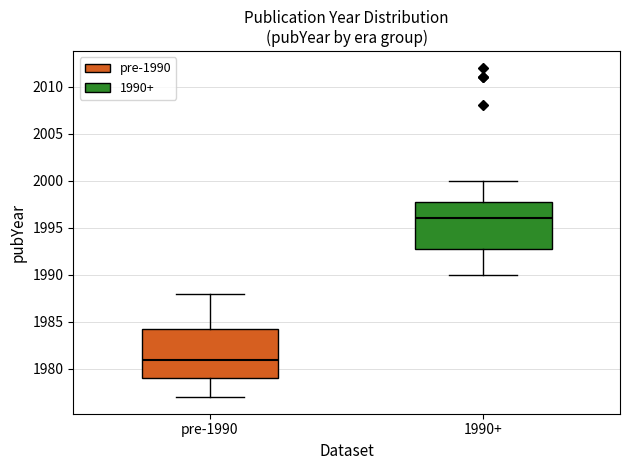

Reading left to right, transcribe this box plot: for each box, give where its median line is, the range the box spans, and where its two whiskers end, as read against the y-axis. The values are not printed on the chart, so give them approximately, as read against the axis.

pre-1990: median 1981.0, box 1979.0 to 1984.5, whiskers 1977.0 to 1988.0
1990+: median 1996.0, box 1993.0 to 1998.0, whiskers 1990.0 to 2000.0